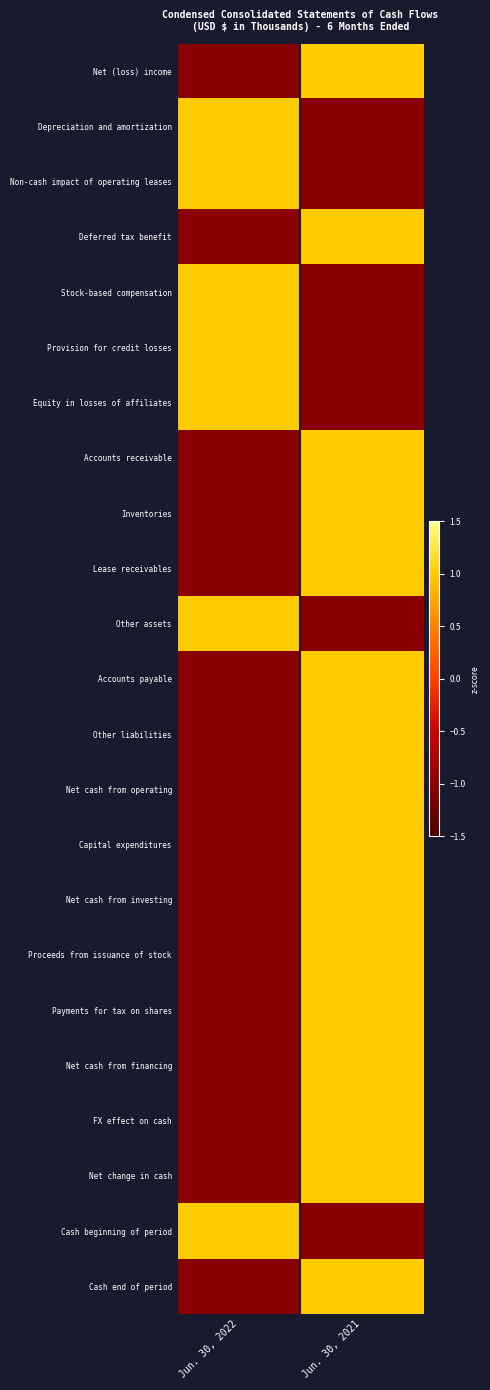

List the series in order of their peak value, lowest first.

Net (loss) income, Depreciation and amortization, Non-cash impact of operating leases, Deferred tax benefit, Stock-based compensation, Provision for credit losses, Equity in losses of affiliates, Accounts receivable, Inventories, Lease receivables, Other assets, Accounts payable, Other liabilities, Net cash from operating, Capital expenditures, Net cash from investing, Proceeds from issuance of stock, Payments for tax on shares, Net cash from financing, FX effect on cash, Net change in cash, Cash beginning of period, Cash end of period